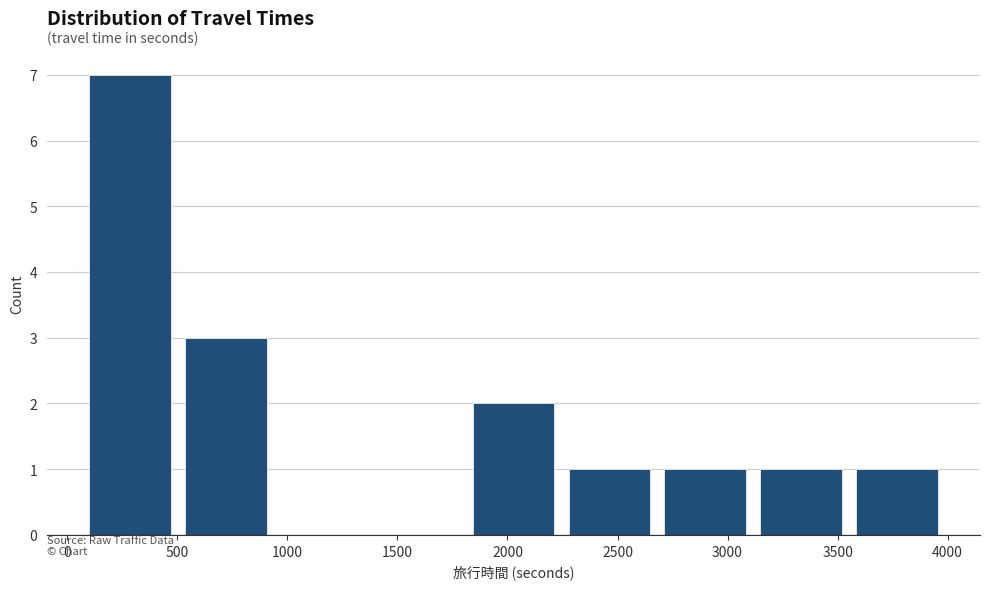

What is the height of the bar covering 2250 to 2700 on the x-axis? Neither the bar edges nor the heights are printed on the chart, so give them approximately, as read against the axes.

1